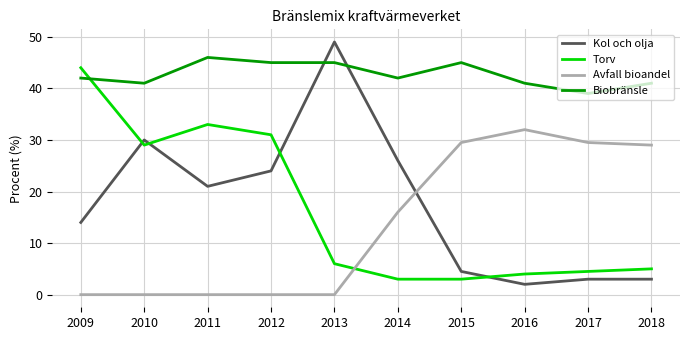

Between 2009 and 2018, which series saw the biggest shift?

Torv